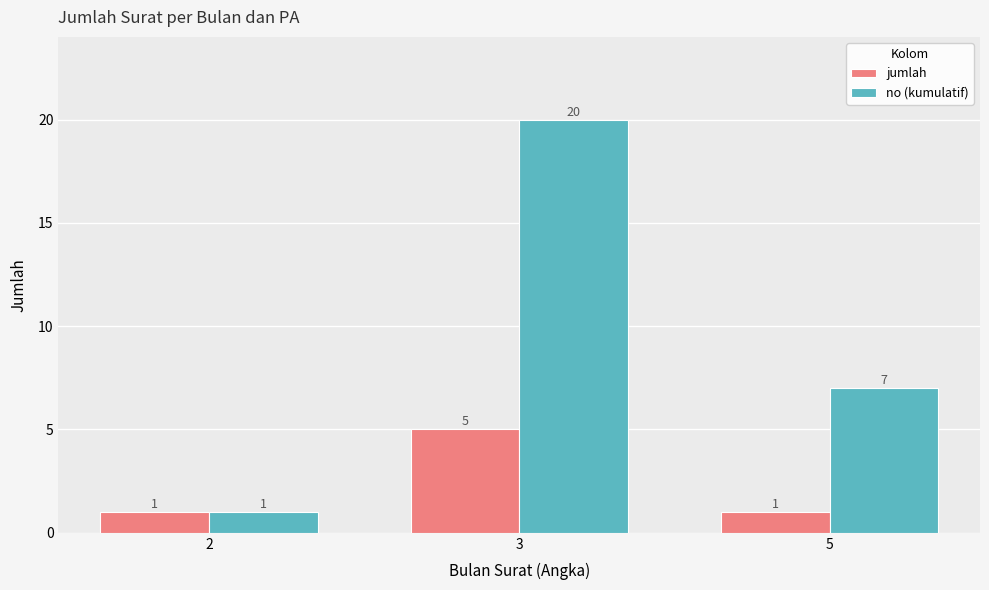

Count the number of categories in the chart.

3